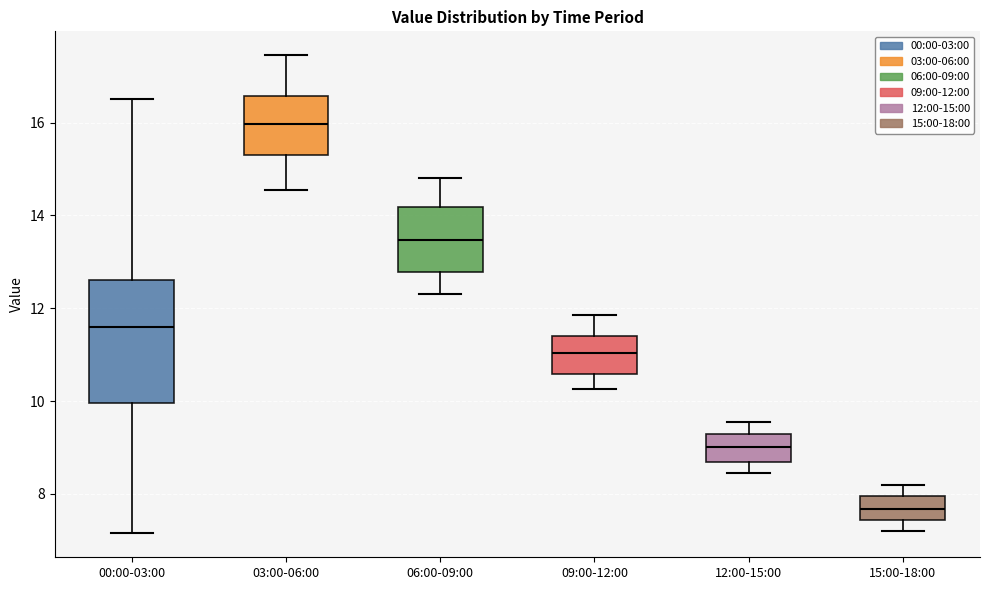

Reading left to right, transcribe this box plot: for each box, give where its median line is, the range the box spans, and where its two whiskers end, as read against the y-axis. The values are not printed on the chart, so give them approximately, as read against the axis.

00:00-03:00: median 11.6, box 10.0 to 12.6, whiskers 7.2 to 16.6
03:00-06:00: median 16.0, box 15.4 to 16.6, whiskers 14.6 to 17.4
06:00-09:00: median 13.4, box 12.8 to 14.2, whiskers 12.4 to 14.8
09:00-12:00: median 11.0, box 10.6 to 11.4, whiskers 10.2 to 11.8
12:00-15:00: median 9.0, box 8.6 to 9.4, whiskers 8.4 to 9.6
15:00-18:00: median 7.6, box 7.4 to 8.0, whiskers 7.2 to 8.2